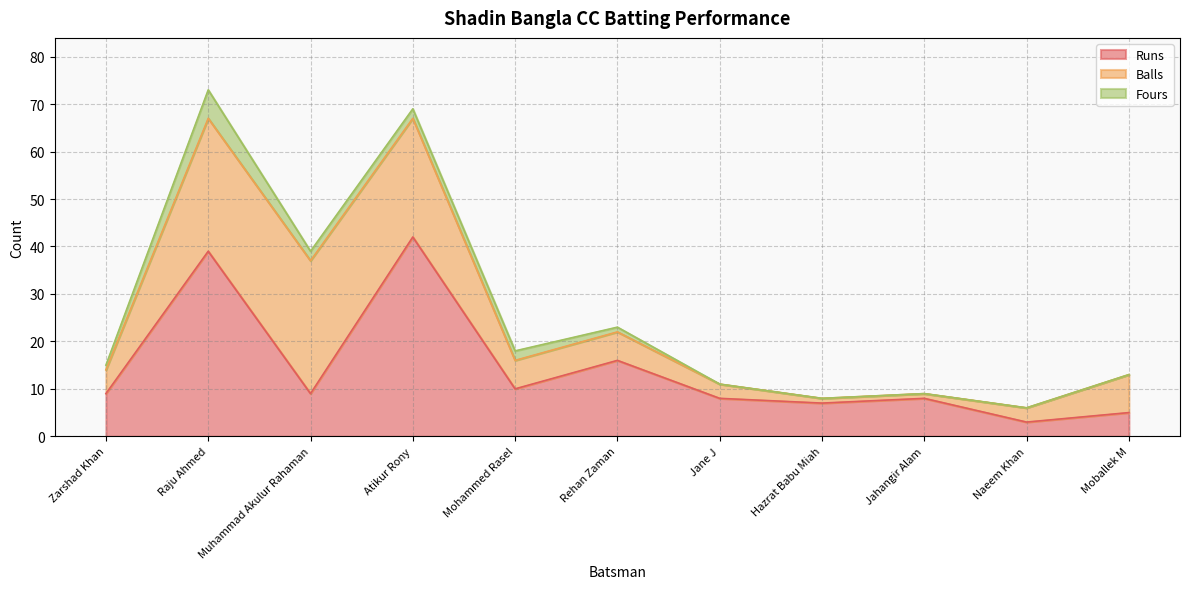

In Fours, how many points are higher than both neighbors (excluding endpoints)?

1